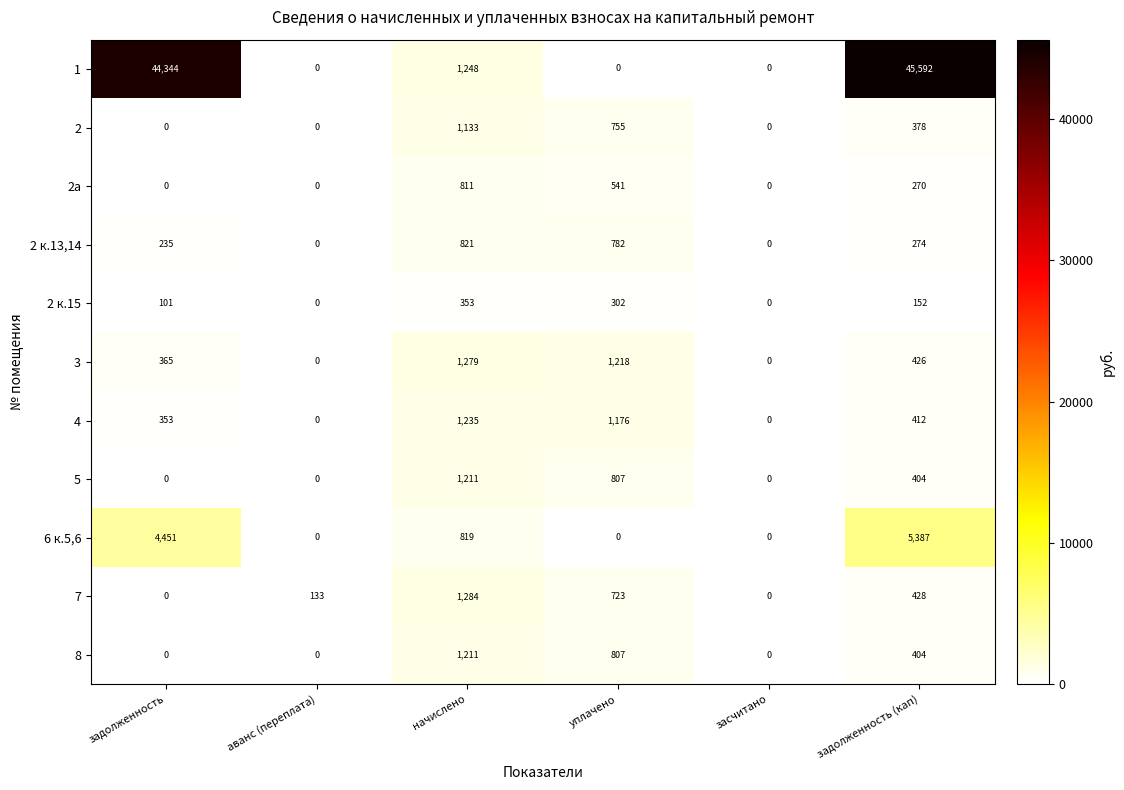

What is the maximum value for 8?

1211